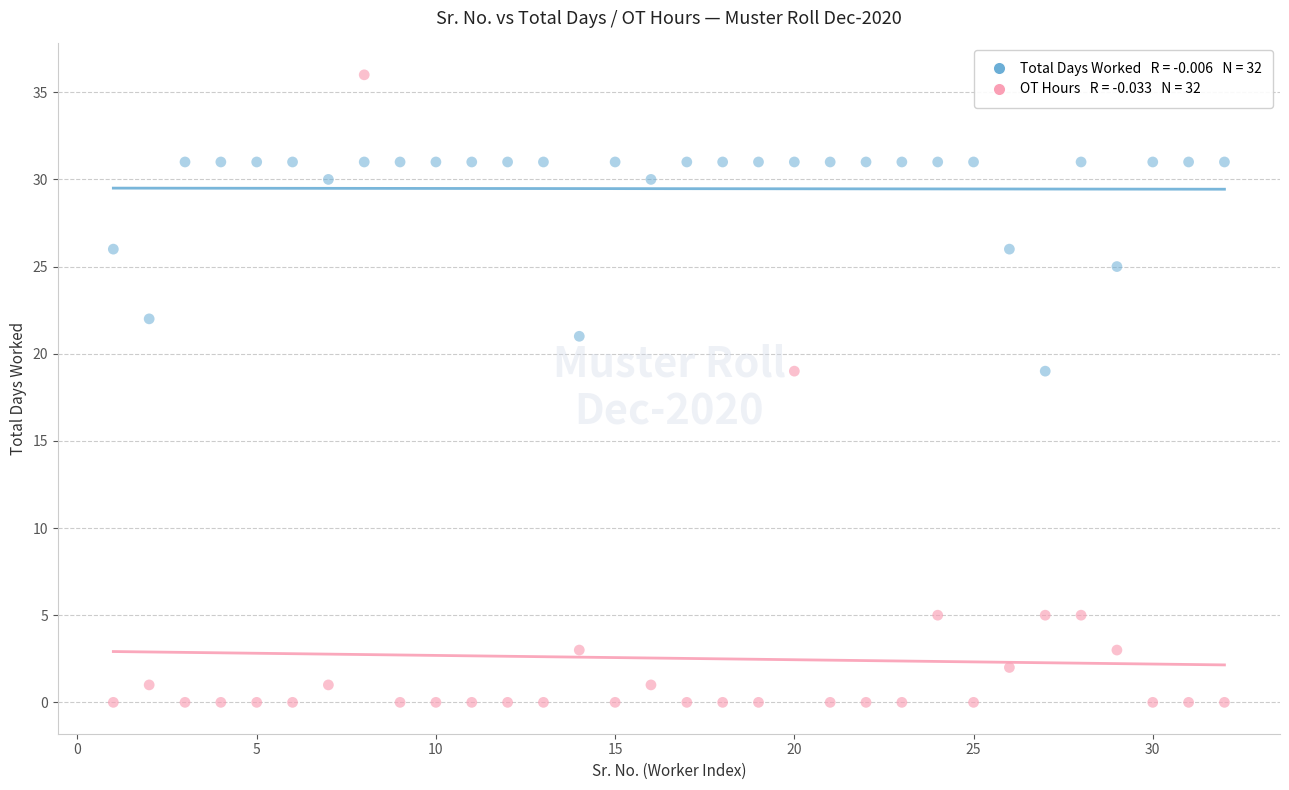

Across all data points, what is the range of Y values (max minus min)?

36